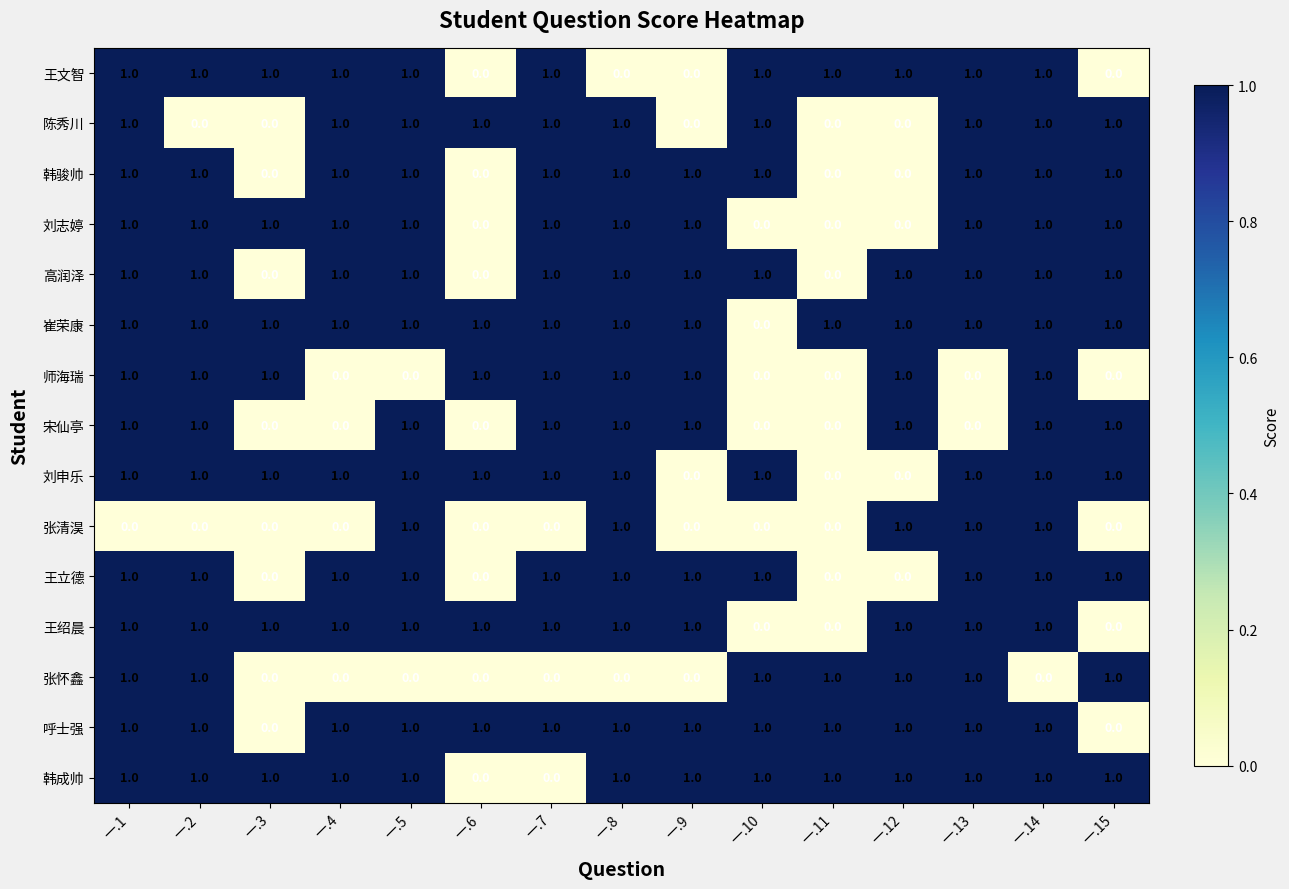

How many 宋仙亭 values are between 0 and 1?

15